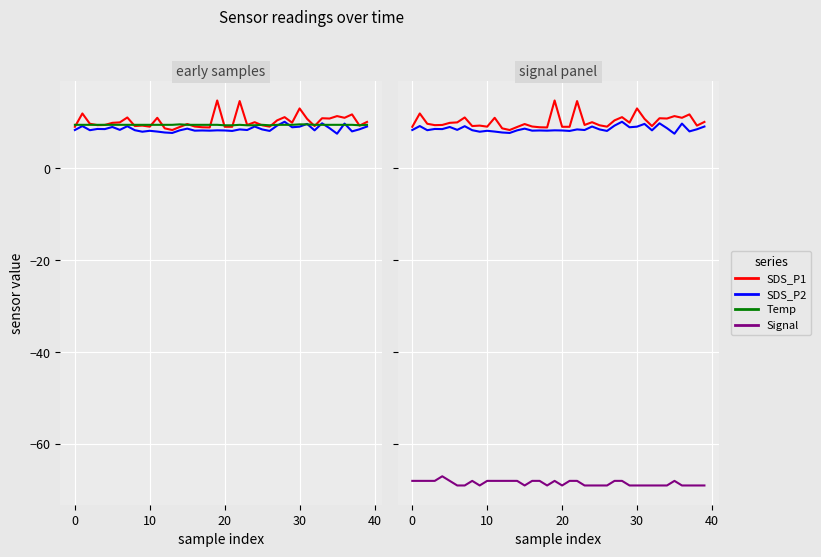

What is the label of the 27th point from the right?

13